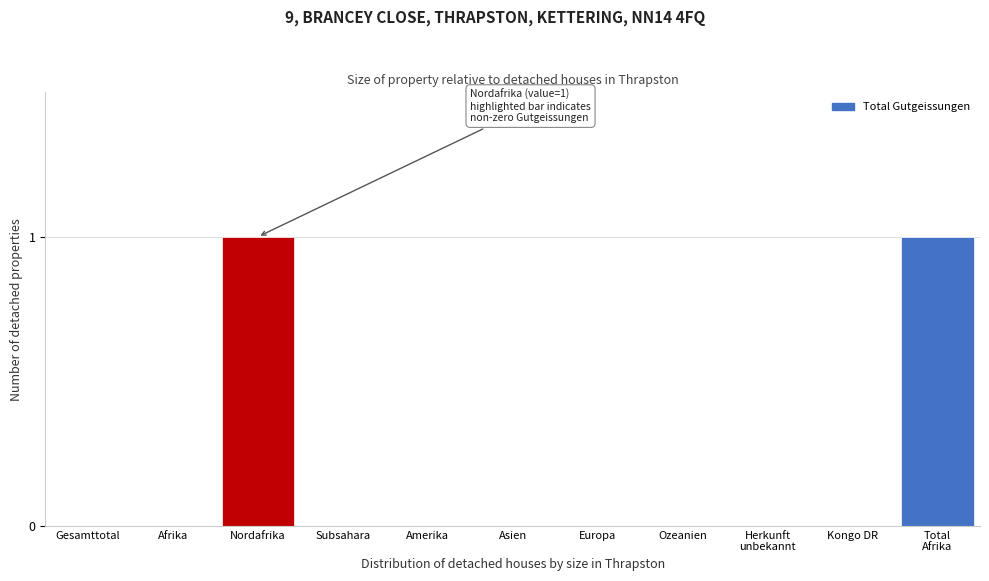

True or false: the data shows 0 at Gesamttotal.

True